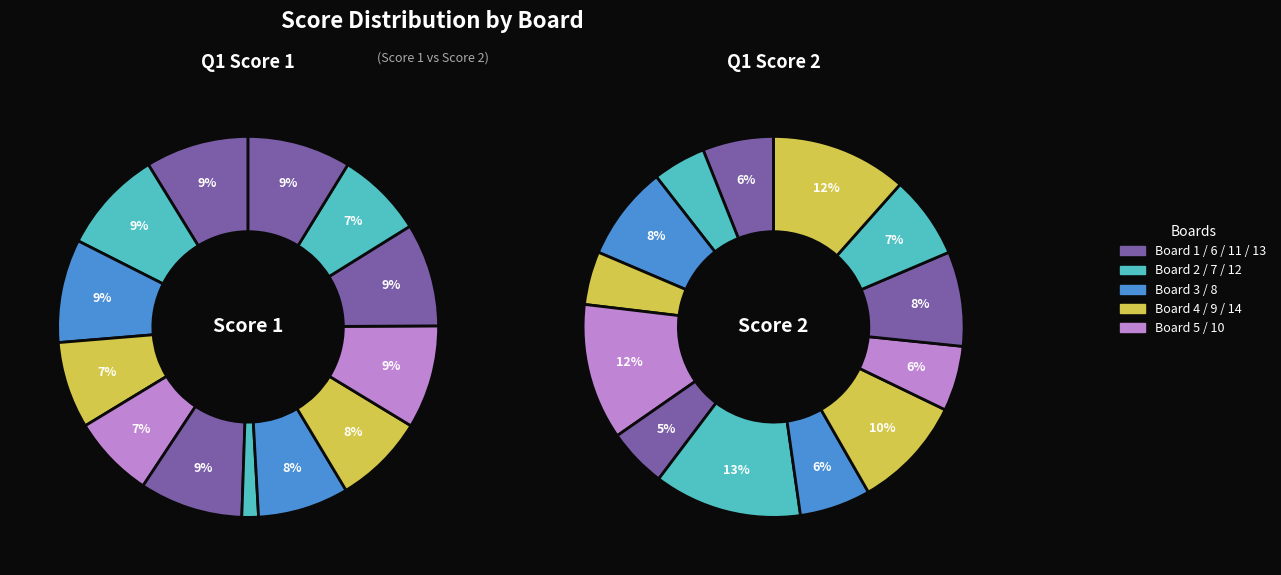

Is Board 6 the majority of the pie?

No